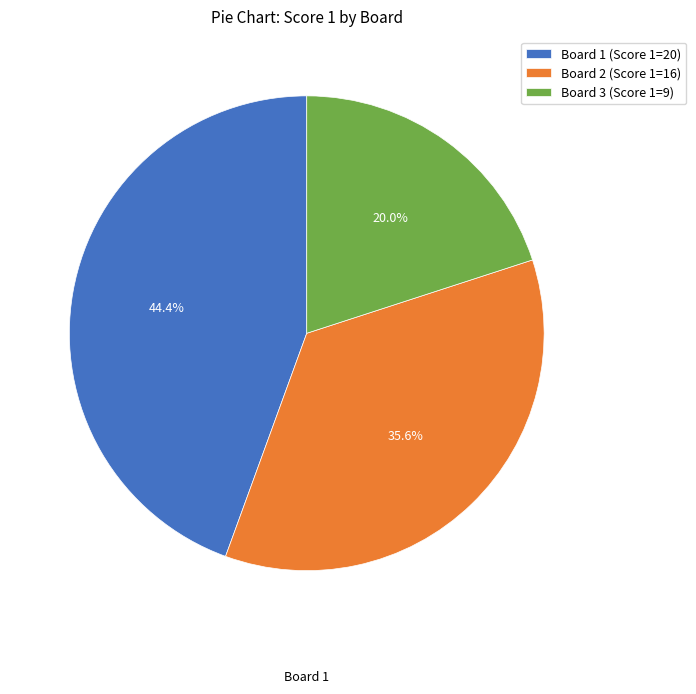

Is the sum of Board 3 and Board 2 greater than half?

Yes